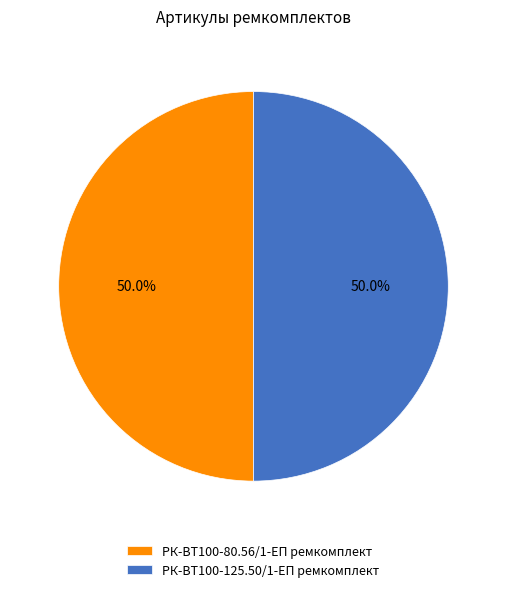

What portion of the pie excludes РК-ВТ100-80.56/1-ЕП ремкомплект?

50.0%